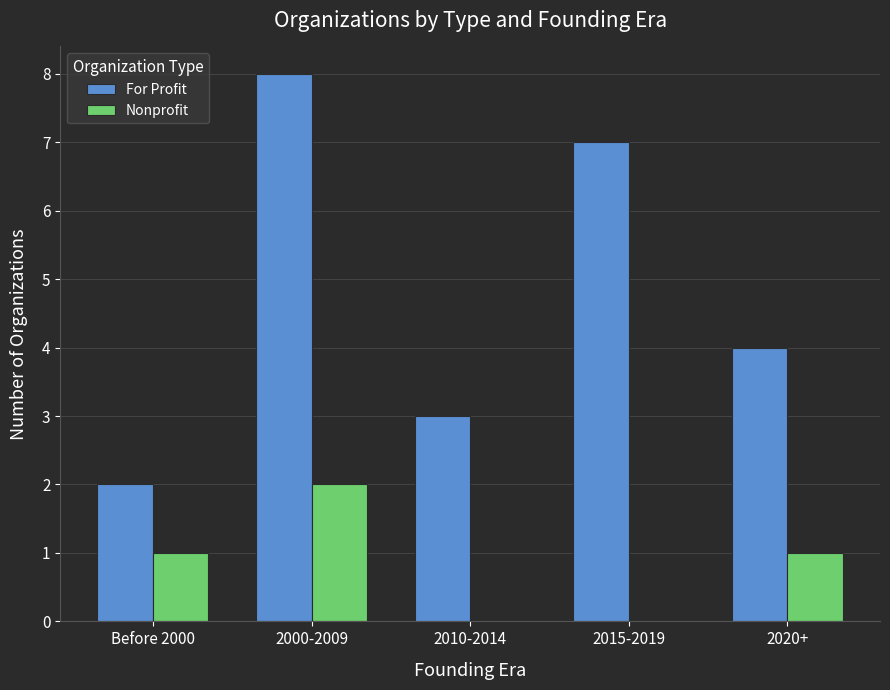

What is the sum of the Nonprofit values at 2015-2019 and Before 2000?

1